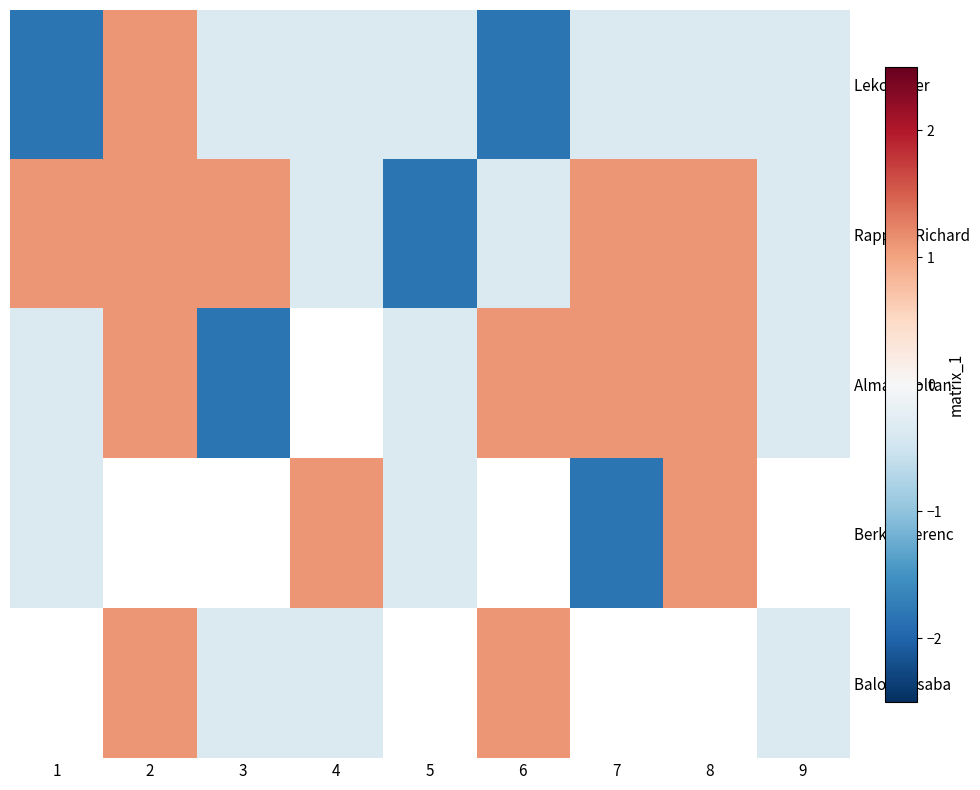

At how many categories does at least one series exceed 0?

7